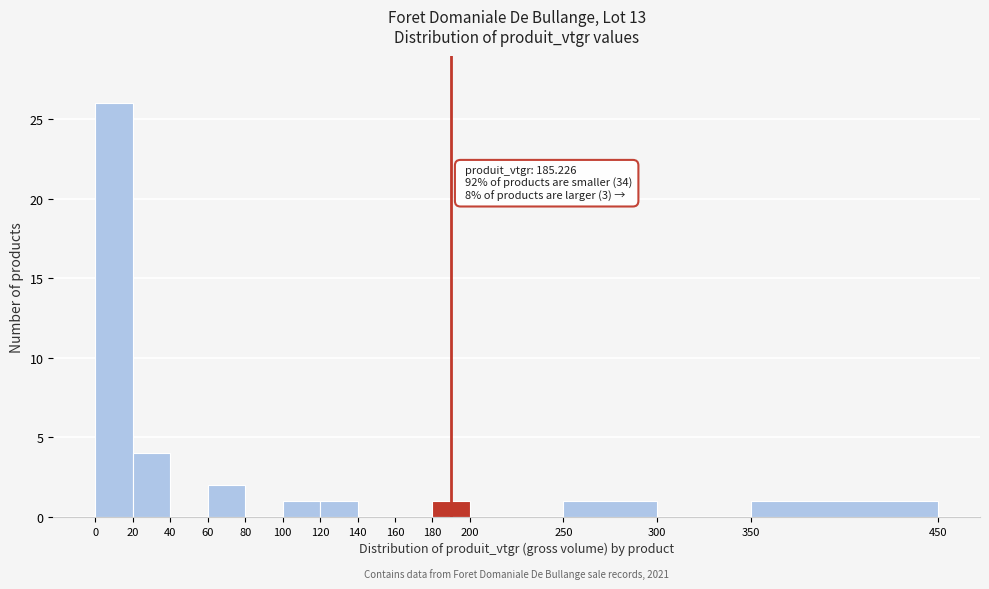

Which range on the x-axis has the tallest bar?

0 to 20